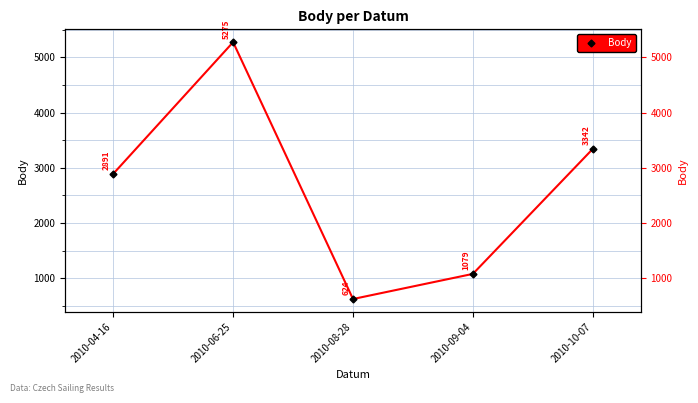

Reading left to right, what are all the values shown in this chart?

2010-04-16=2891	2010-06-25=5275	2010-08-28=624	2010-09-04=1079	2010-10-07=3342